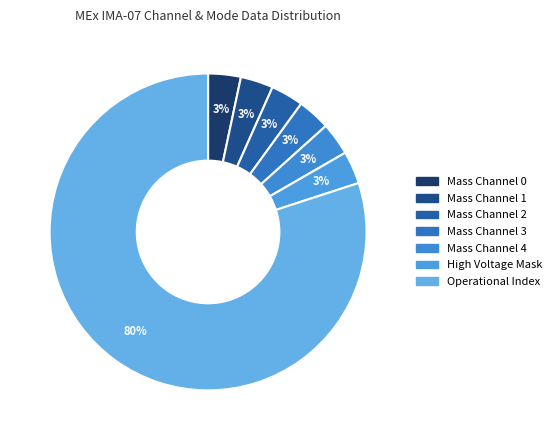

How many segments does this pie chart have?

7